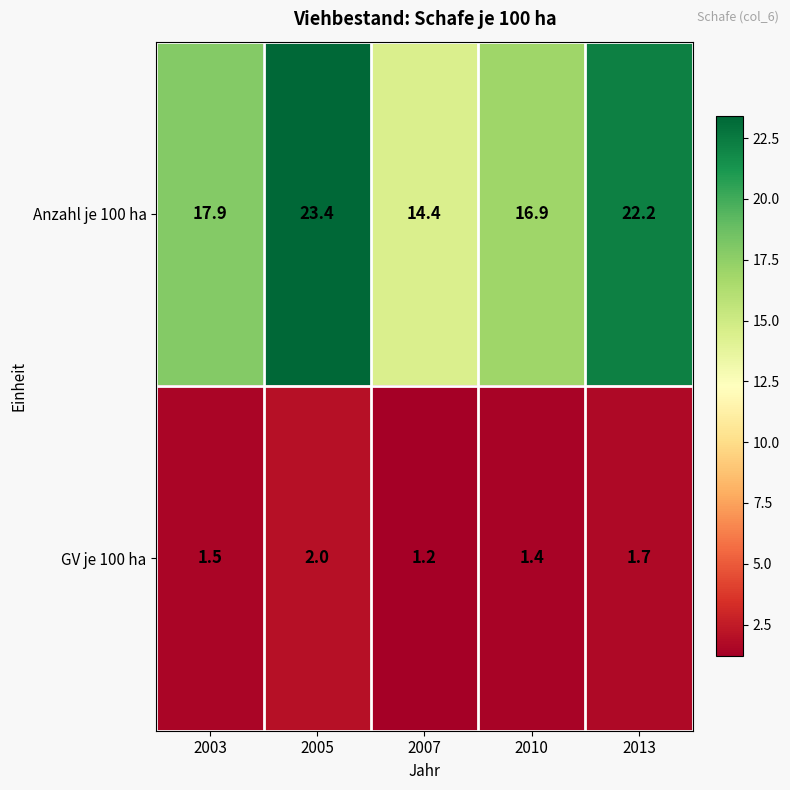

Reading left to right, transcribe all the data shown in this chart.

Anzahl je 100 ha: 2003=17.9	2005=23.4	2007=14.4	2010=16.9	2013=22.2
GV je 100 ha: 2003=1.5	2005=2.0	2007=1.2	2010=1.4	2013=1.7